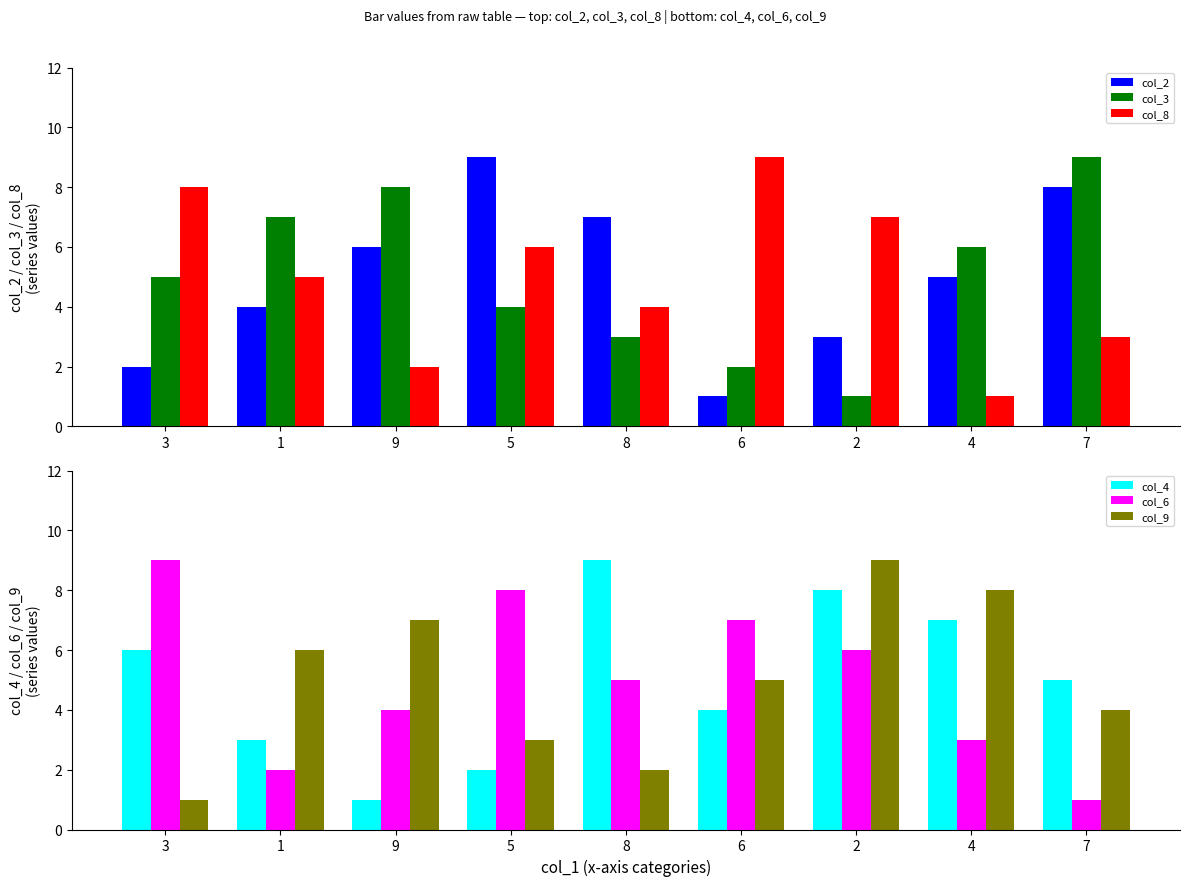

Which series has the largest total across all categories?

col_2